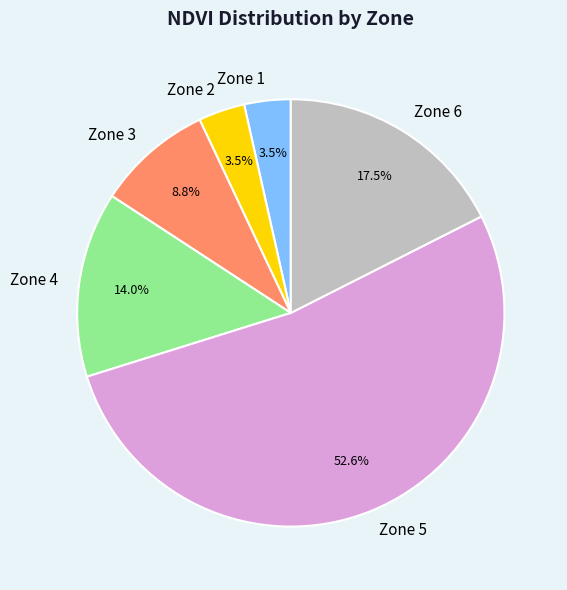

Combined, do Zone 6 and Zone 2 account for over 50%?

No